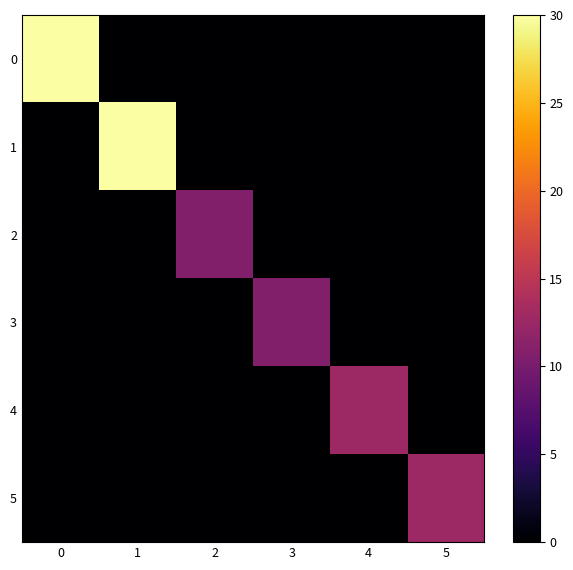

Which has a higher value, 2 or 1?

2